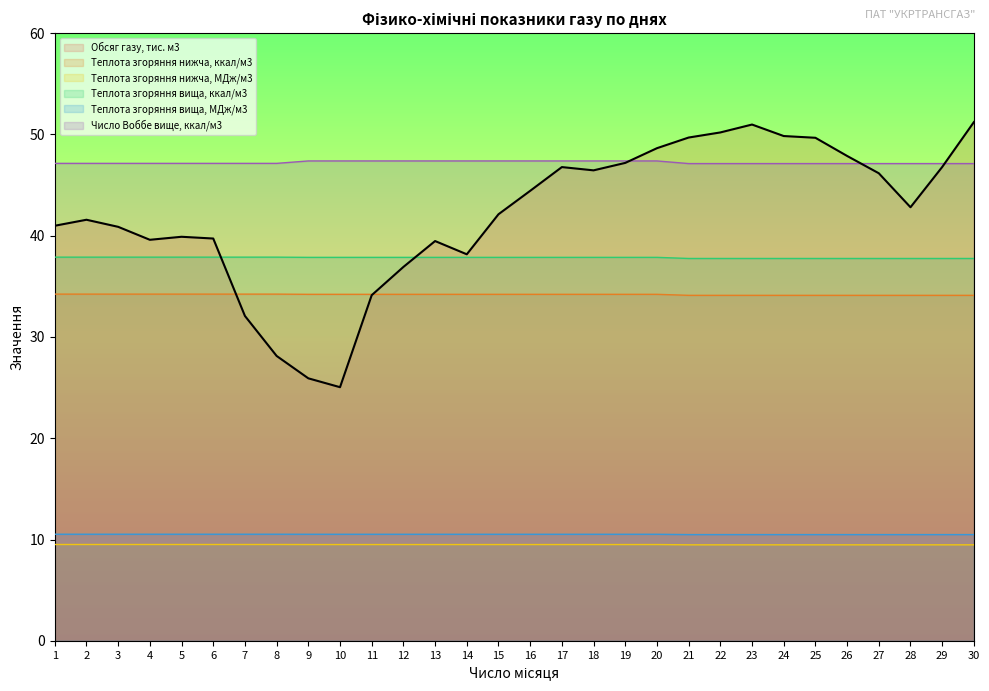

True or false: Теплота згоряння нижча, ккал/м3 and Теплота згоряння нижча, МДж/м3 intersect in this chart.

False